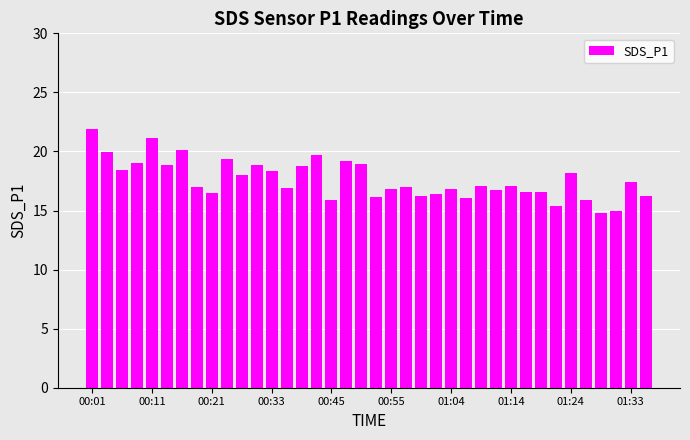

How many bars are there in total?

38